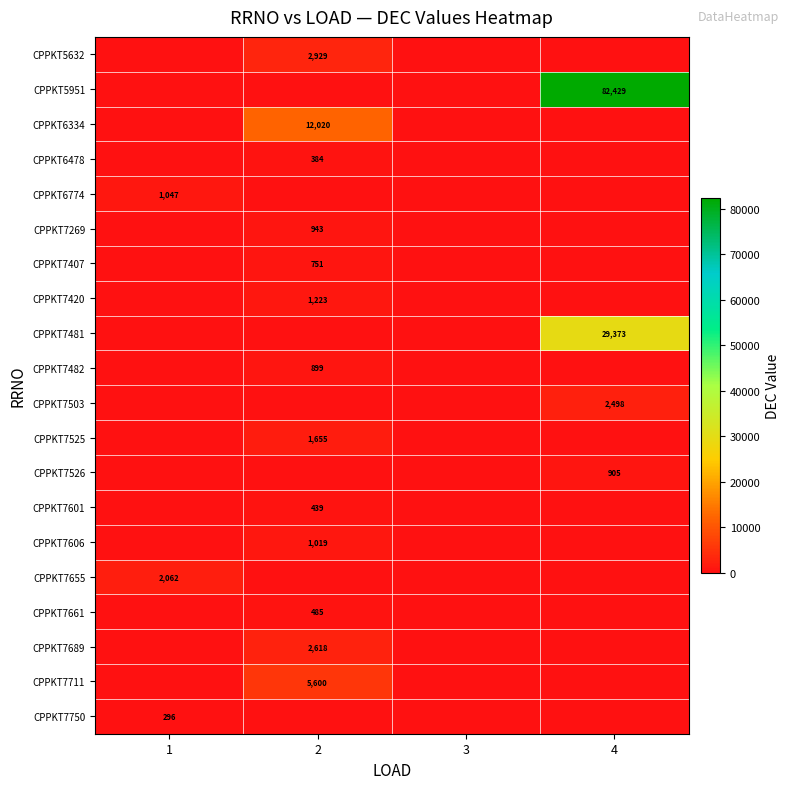

The CPPKT7269 series shows 564 at 2. True or false?

False